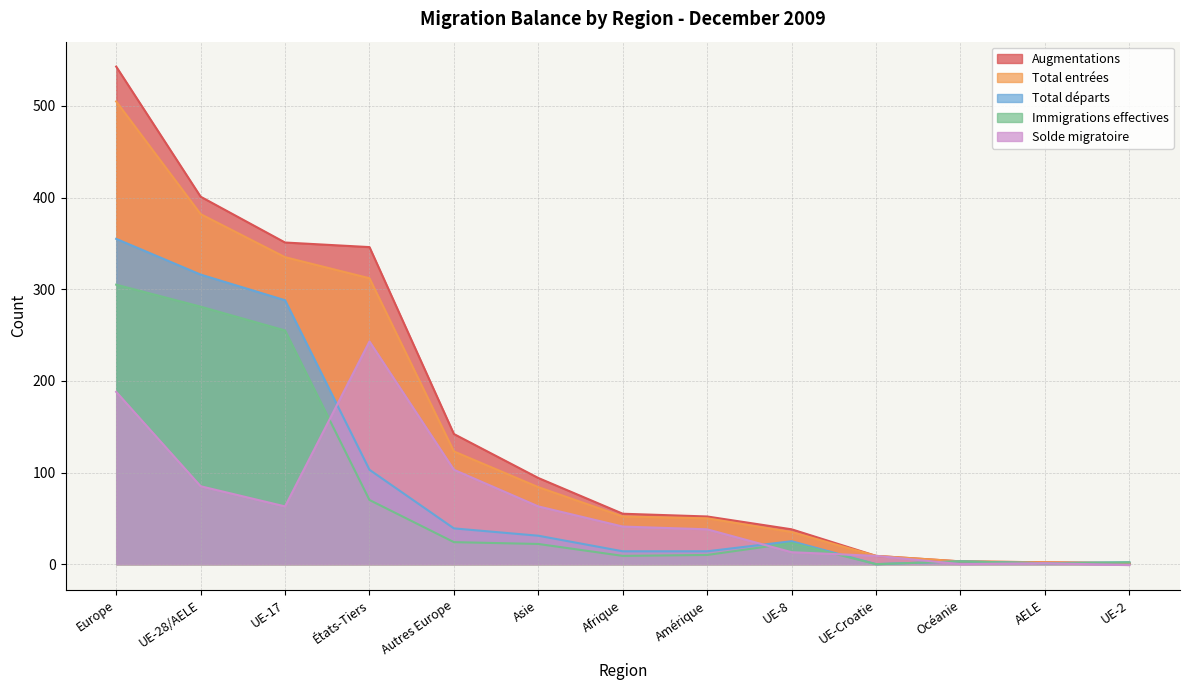

How many series are shown in this chart?

5